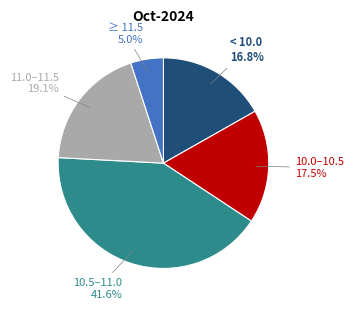

Is there a majority slice in this chart?

No